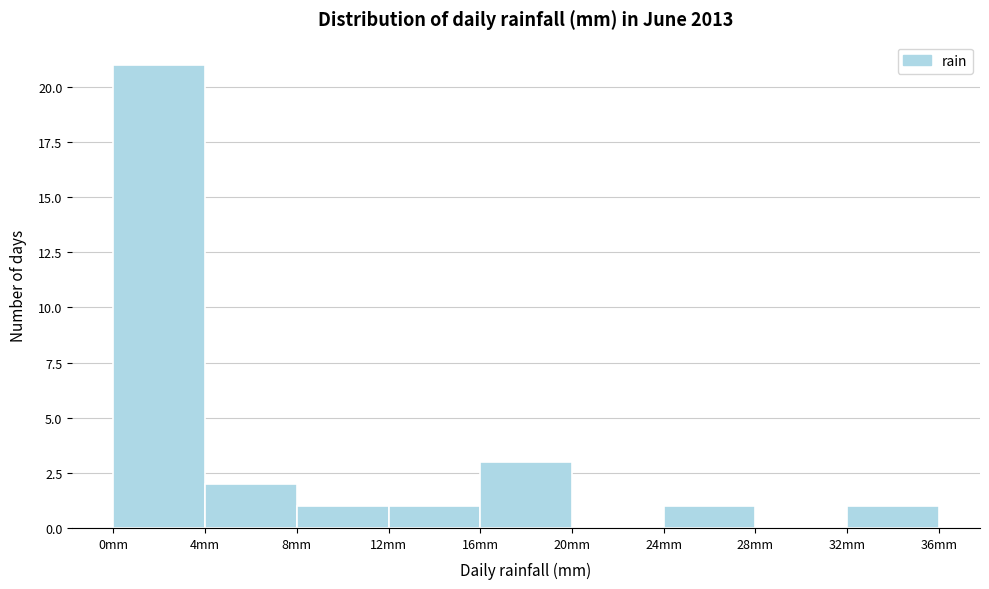

How tall is the bar that spans 16 to 20 on the x-axis? The values are not printed on the chart, so give them approximately, as read against the axis.

3